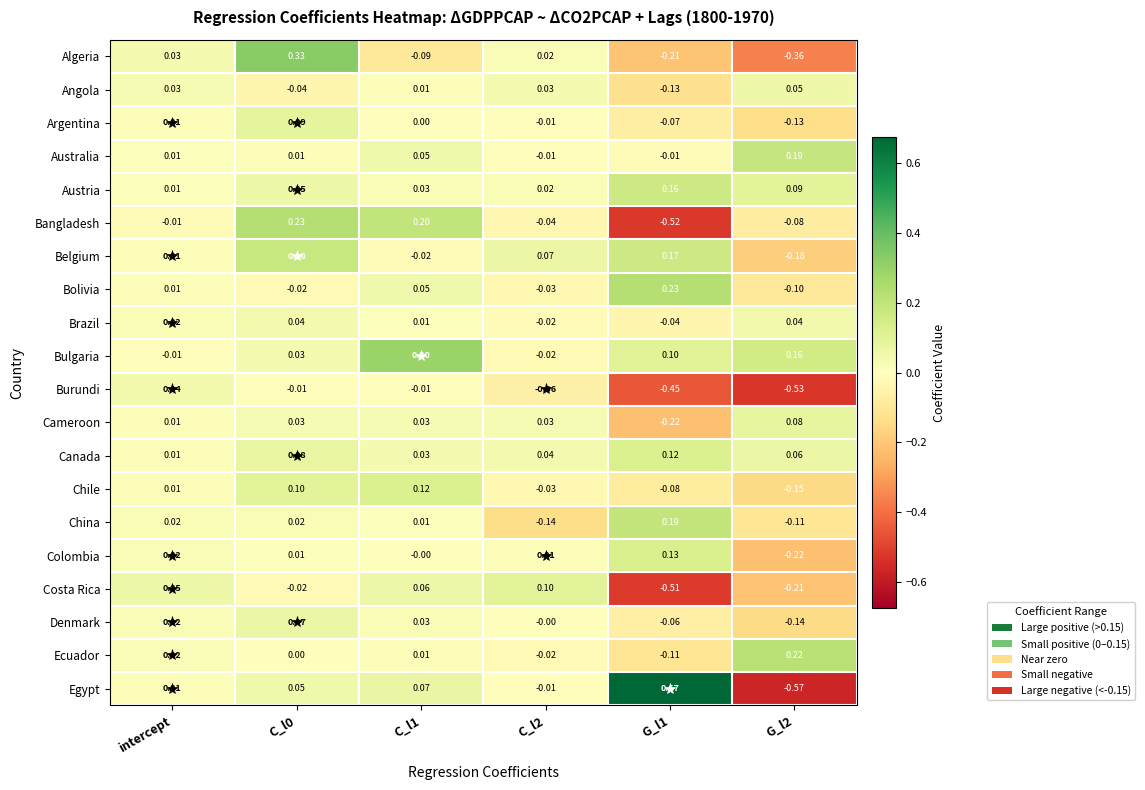

Which series has the largest total across all categories?

Bulgaria